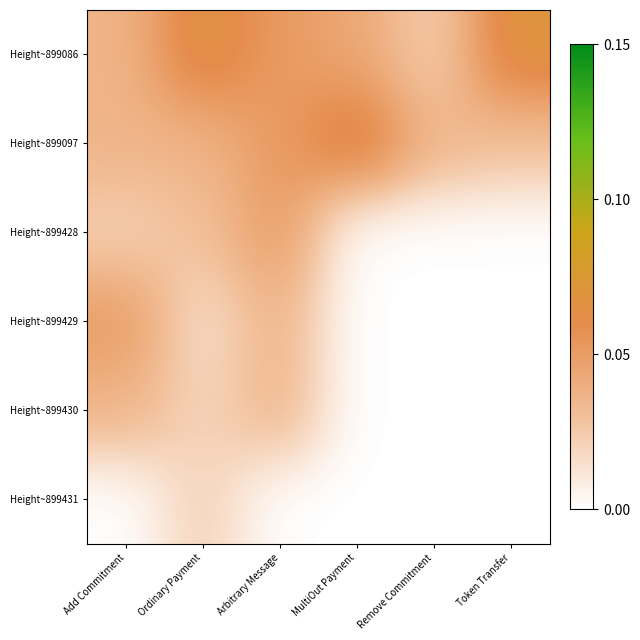

At how many categories does at least one series exceed 0?

6